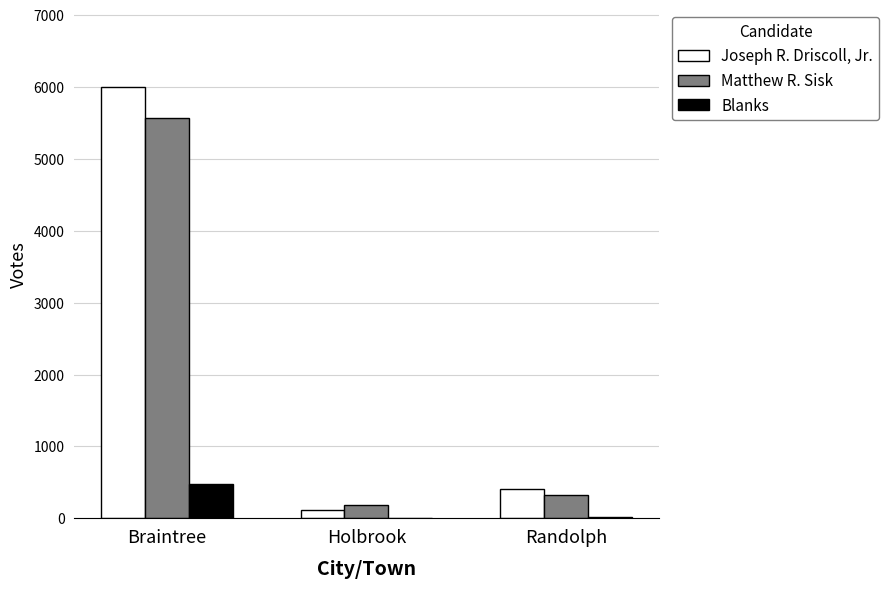

True or false: Blanks has a value of 473 at Braintree.

True